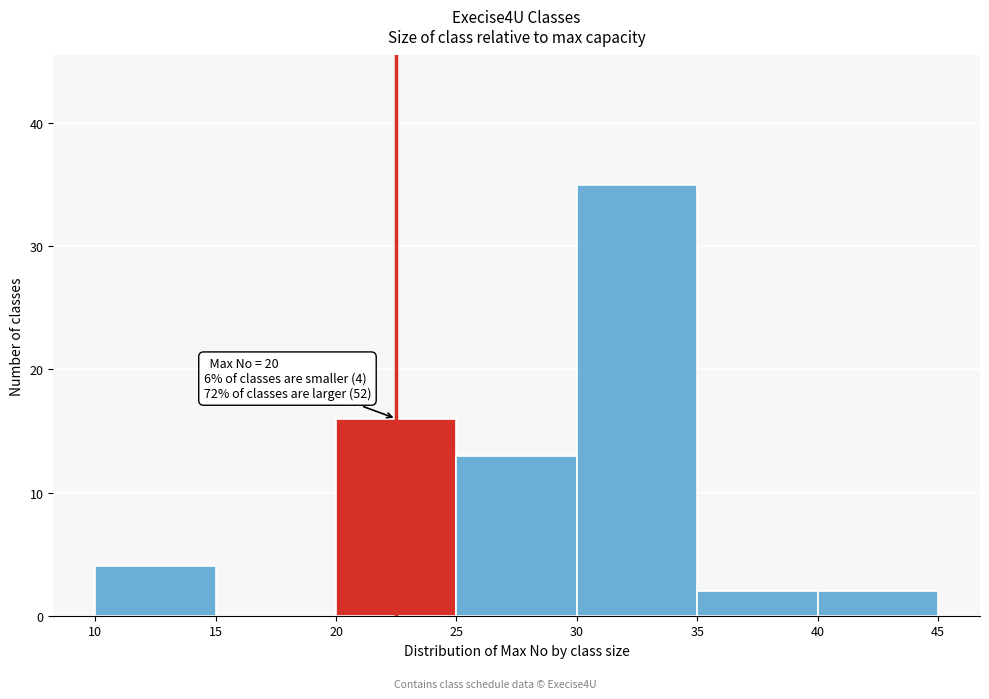

Over which range of the x-axis is the bar tallest?

30 to 35